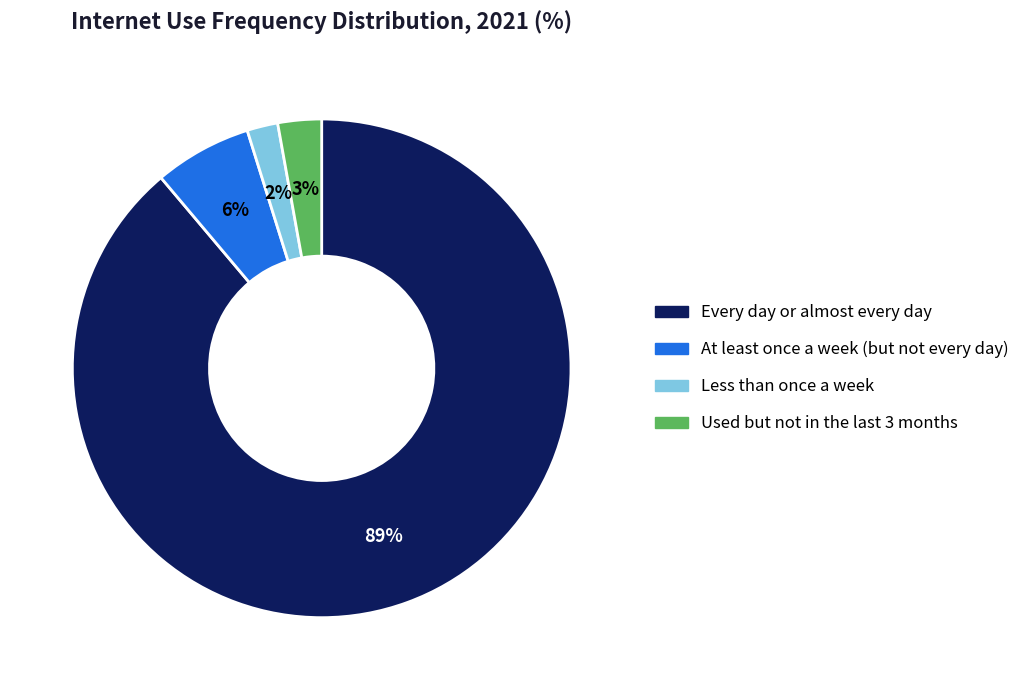

Rank the categories by value from highest to lowest.

Every day or almost every day, At least once a week (but not every day), Used but not in the last 3 months, Less than once a week